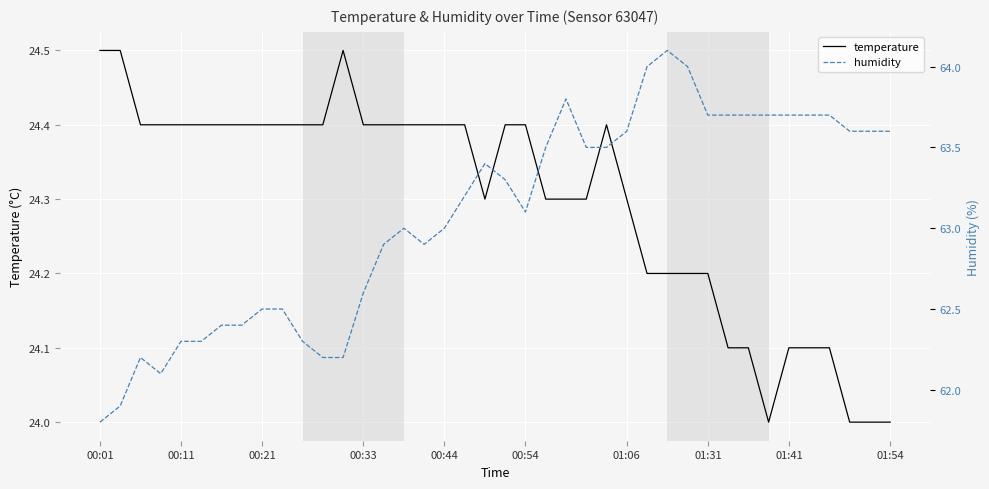

True or false: humidity and temperature cross at least once.

False